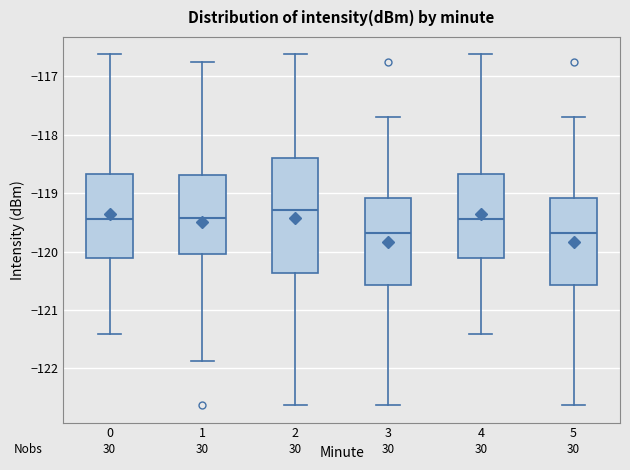

Reading left to right, read every box against the y-axis: the position of its median line, the range the box covers, and the ends of its whiskers. The values are not printed on the chart, so give them approximately, as read against the axis.

0: median -119.4, box -120.1 to -118.7, whiskers -121.4 to -116.6
1: median -119.4, box -120.0 to -118.7, whiskers -121.9 to -116.8
2: median -119.3, box -120.4 to -118.4, whiskers -122.6 to -116.6
3: median -119.7, box -120.6 to -119.1, whiskers -122.6 to -117.7
4: median -119.4, box -120.1 to -118.7, whiskers -121.4 to -116.6
5: median -119.7, box -120.6 to -119.1, whiskers -122.6 to -117.7